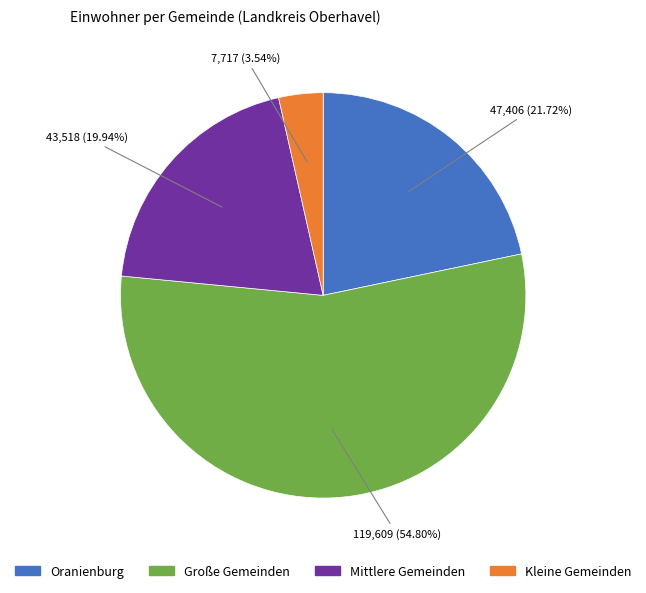

To the nearest percent, what is the average slice percentage?

25%